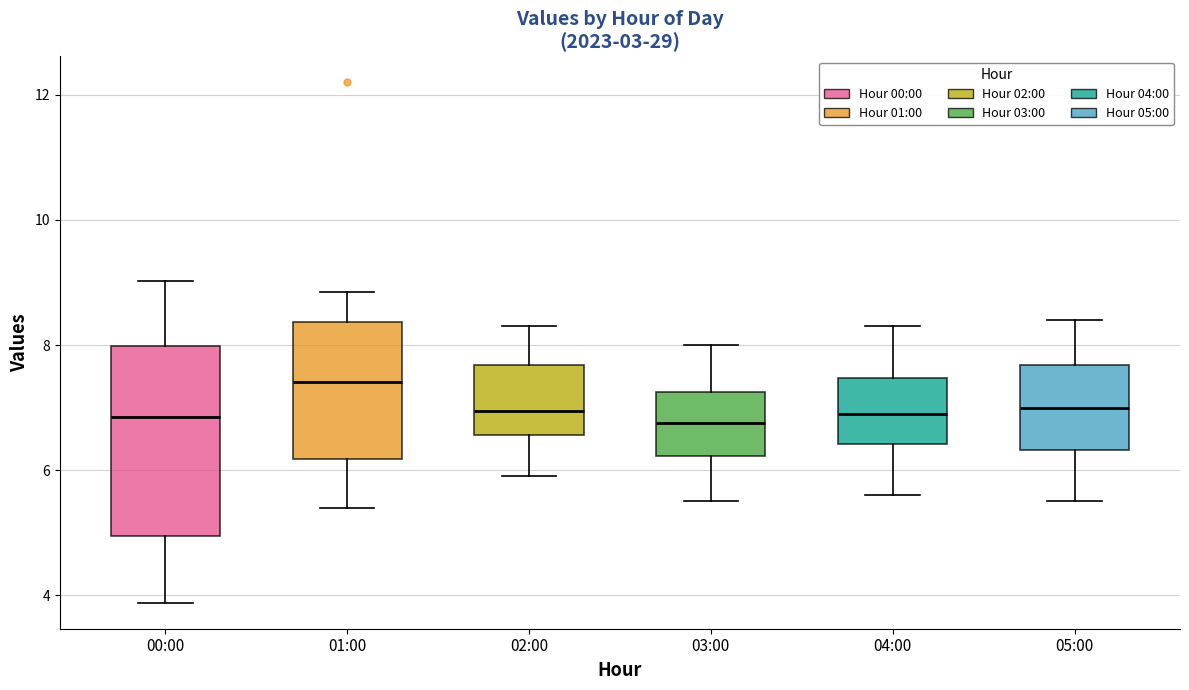

Comparing the boxes themselves (not the whiskers), which one is the tallest?

00:00